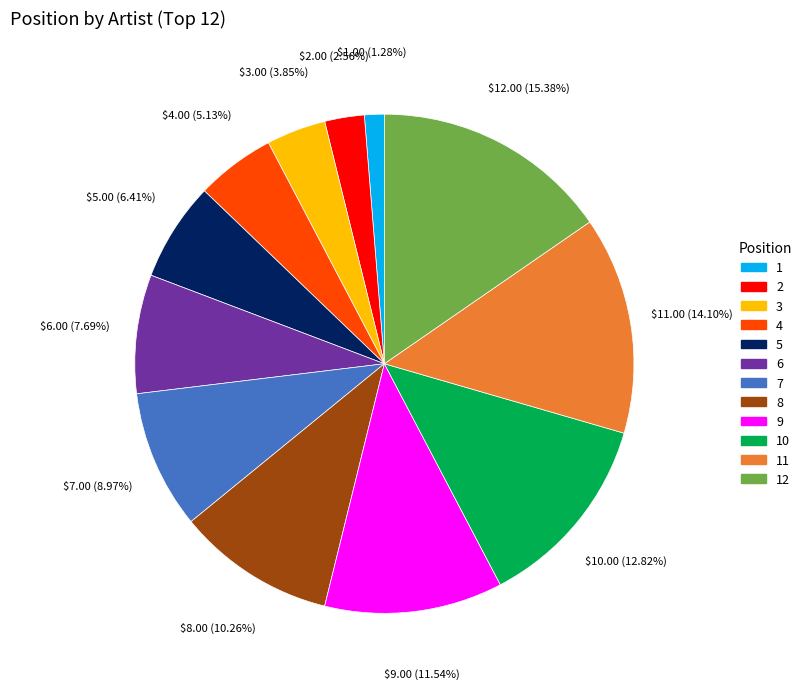

Which slice is the largest?

12